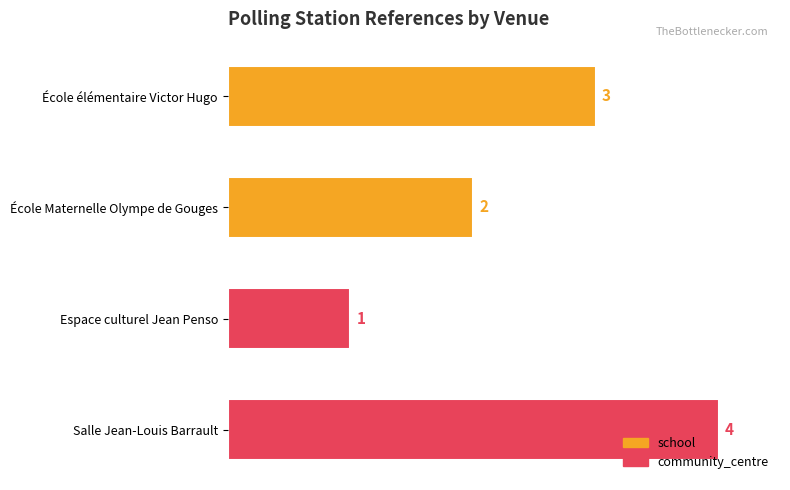

Reading top to bottom, list all the values displayed in this chart.

3	2	1	4